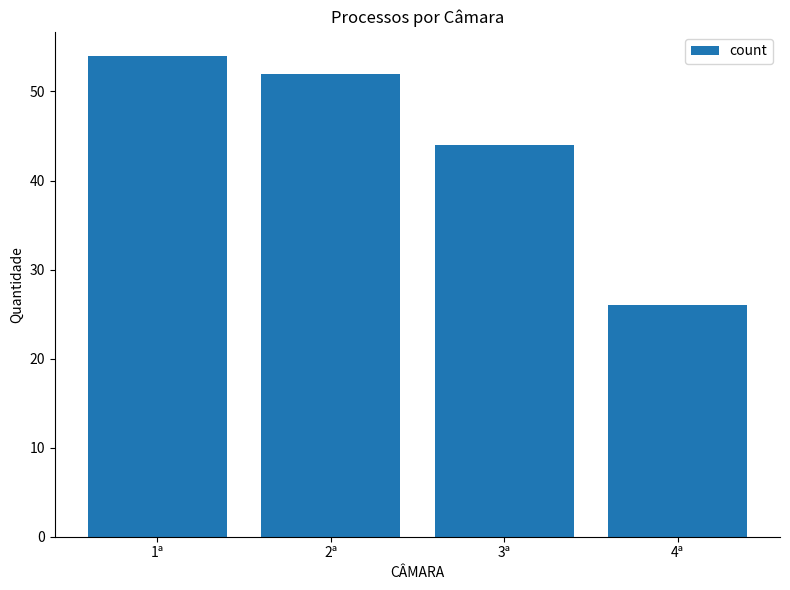

What is the value of the 2nd bar from the left?

52